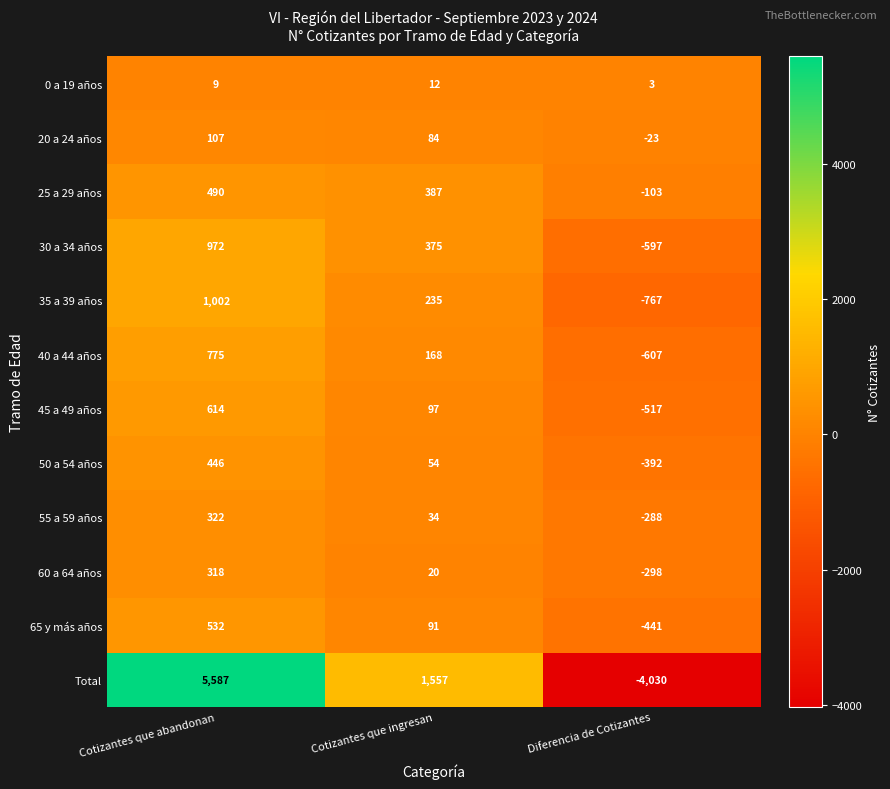

How many positive values does the 65 y más años series have?

2